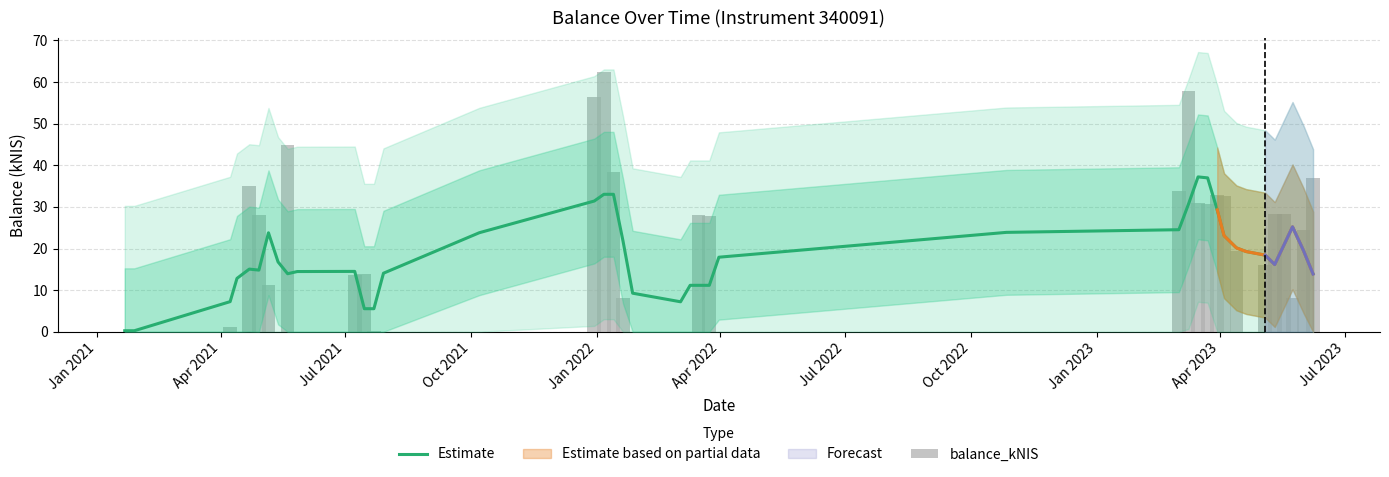

What is the spread (max minus min) of values at Jul 2021?

6.0